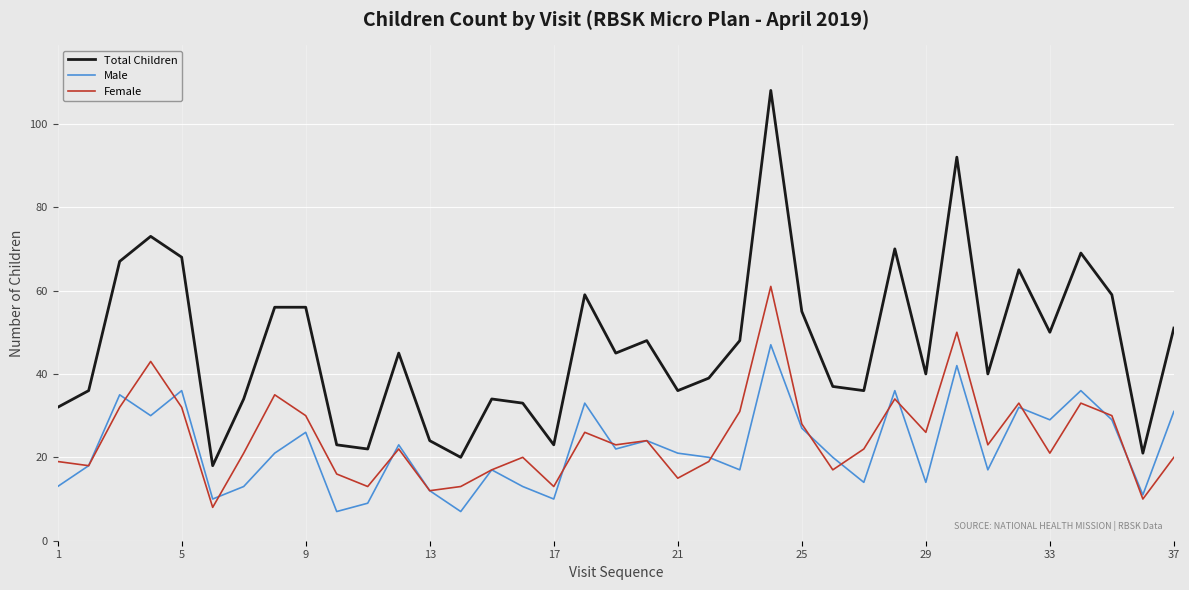

Which series has the widest spread of values?

Total Children